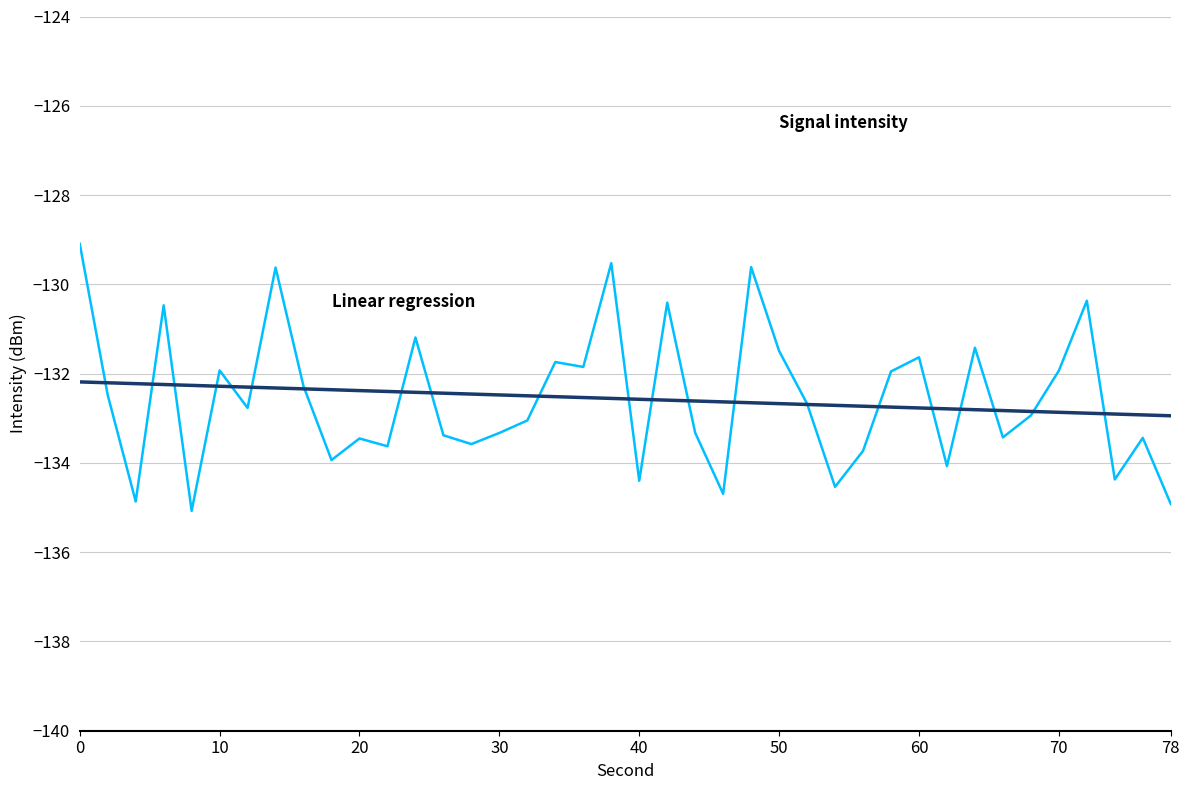

How many lines are shown in the chart?

2